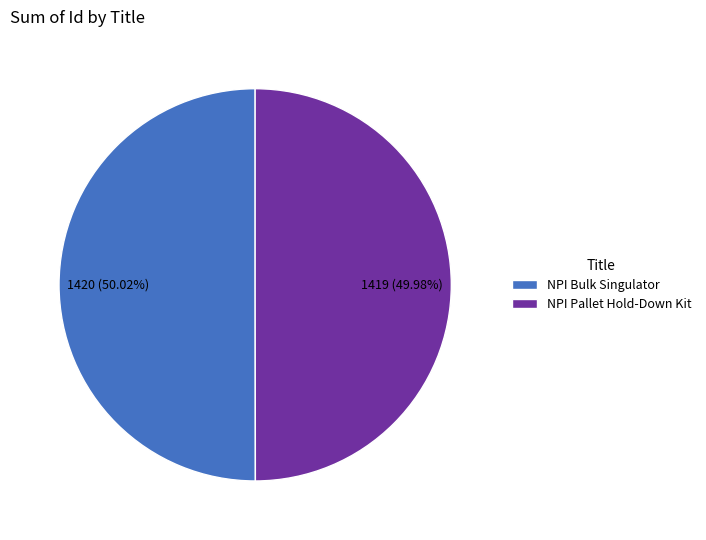

Do NPI Bulk Singulator and NPI Pallet Hold-Down Kit together represent more than half of the pie?

Yes